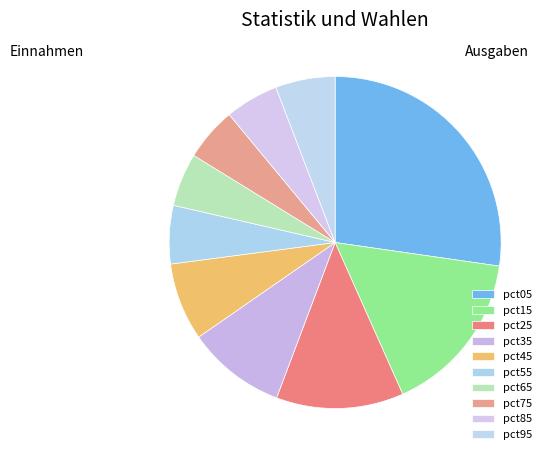

How many slices are in this pie chart?

10